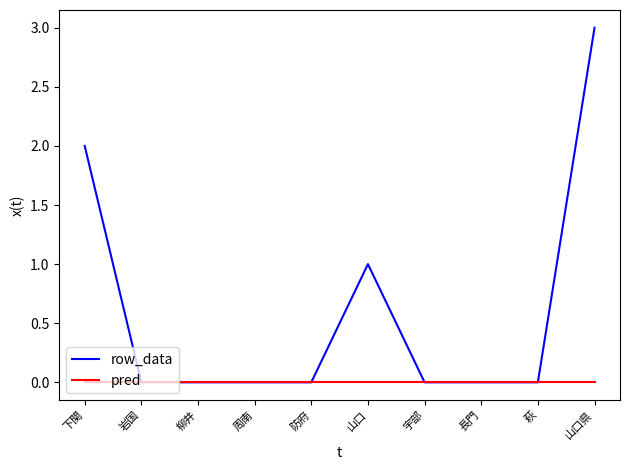

What is the difference between the highest and lowest values at 山口県?

3